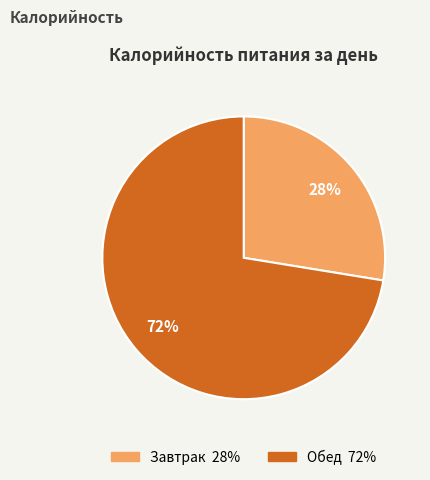

To the nearest percent, what is the combined percentage of Обед and Завтрак?

100%